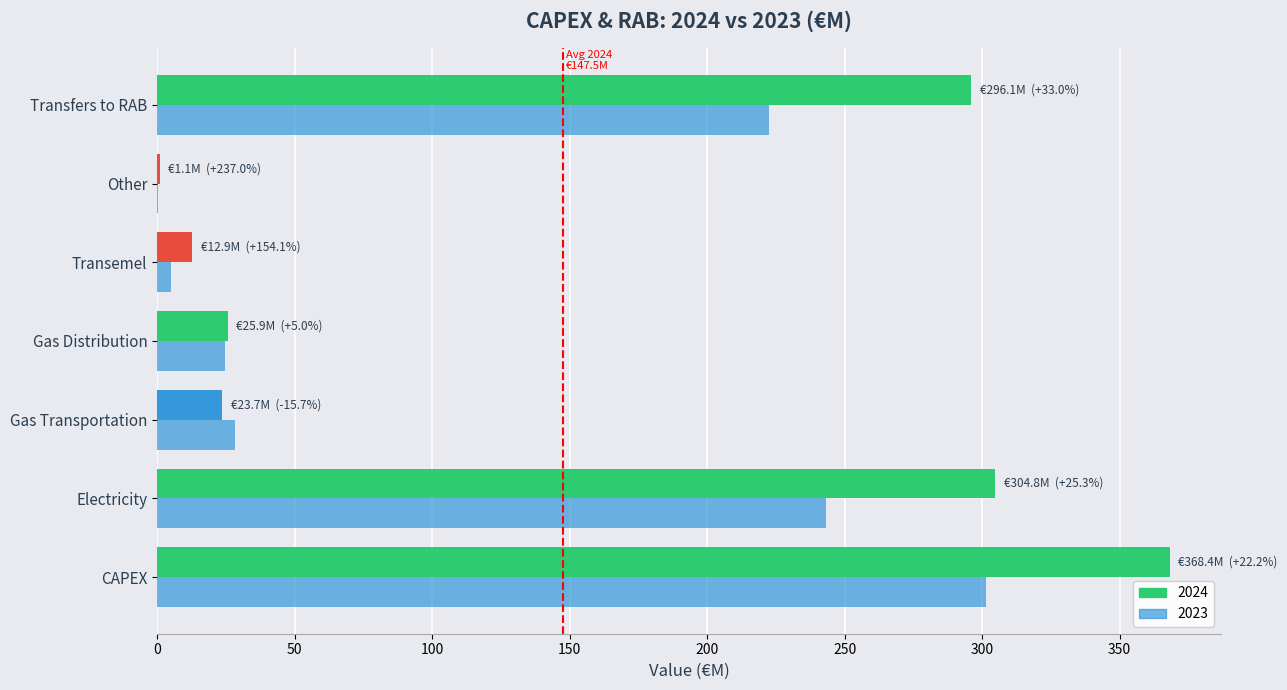

Rank the series by their average value, from lowest to highest.

2023, 2024